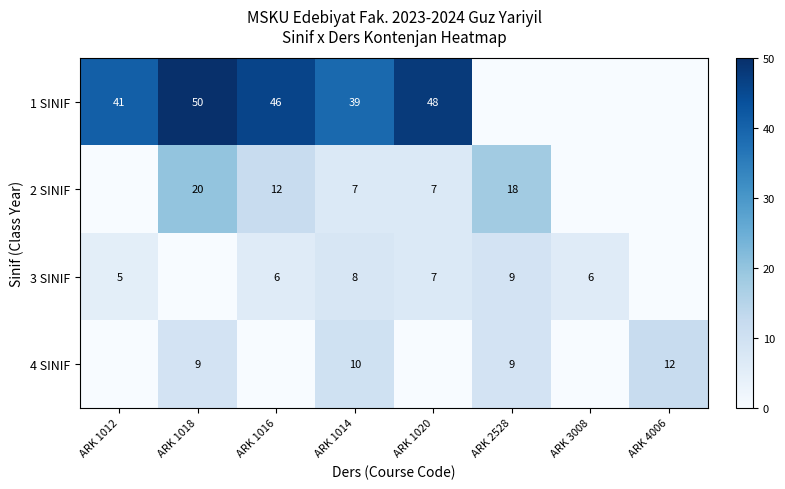

Is the value of 4 SINIF at ARK 1014 greater than the value of 1 SINIF at ARK 1016?

No